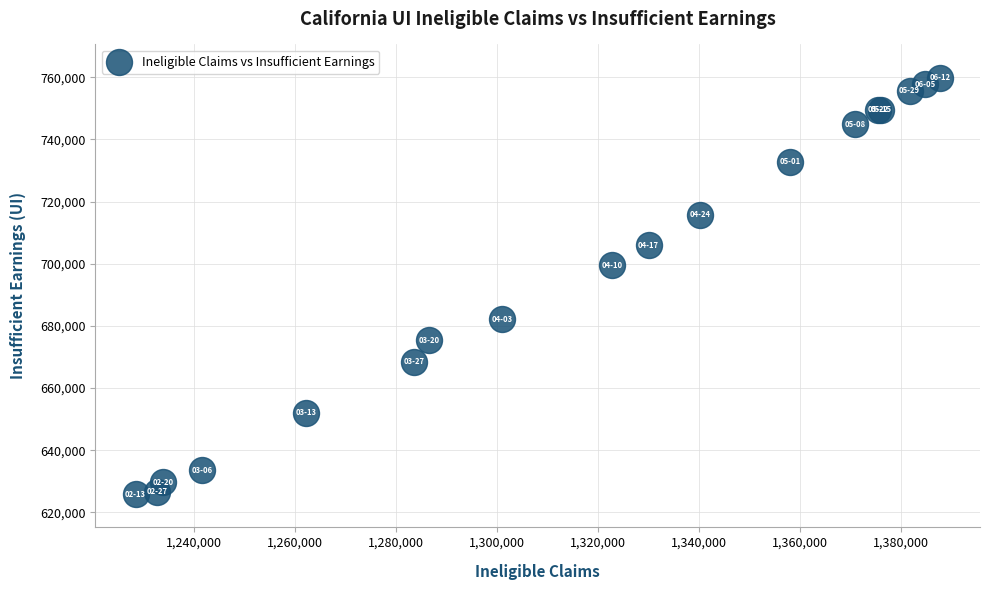

What Y value in the scatter plot is closest to 692874?

699552